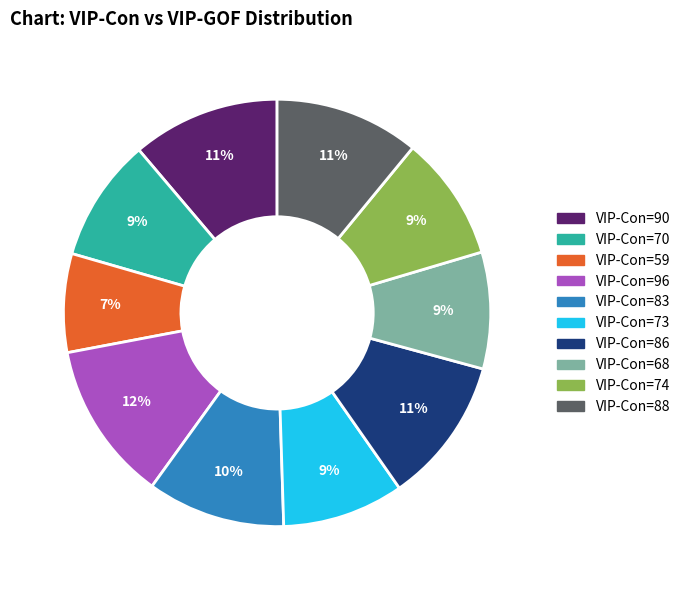

Does any single category account for the majority?

No